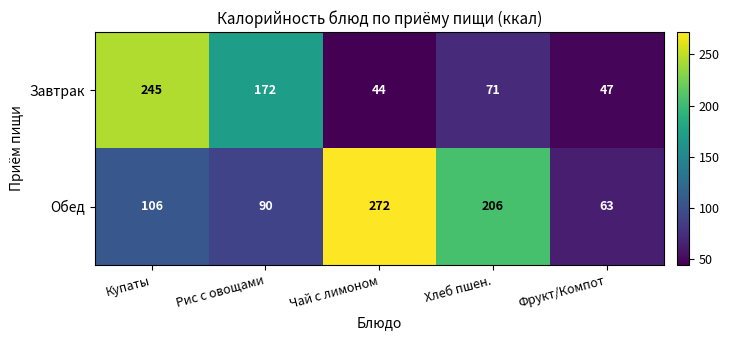

List the series in order of their peak value, highest first.

Обед, Завтрак